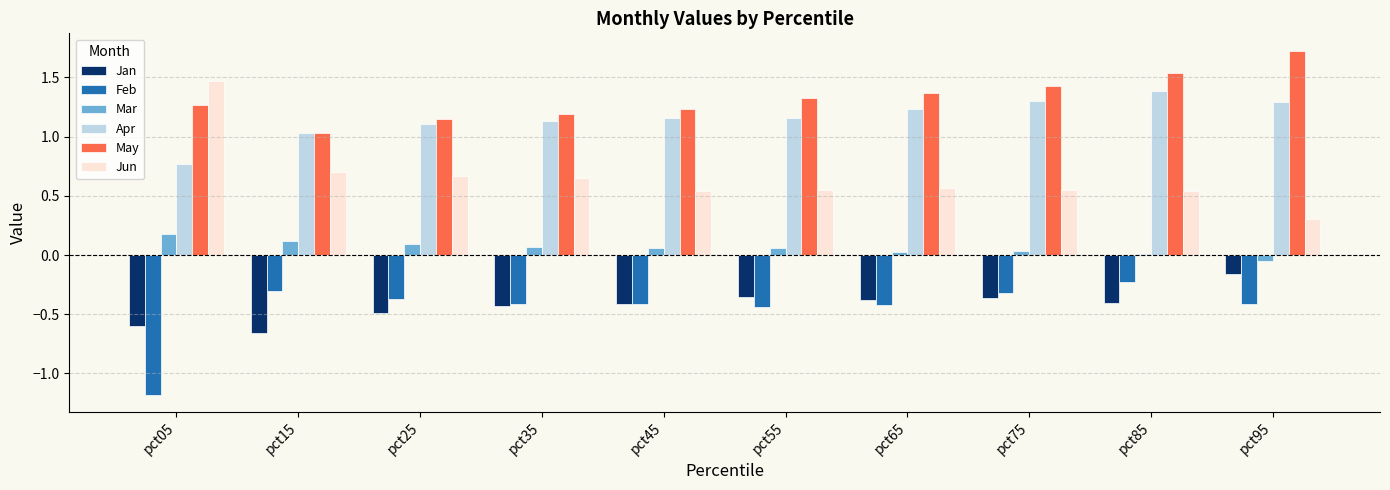

Does the chart contain stacked bars?

No